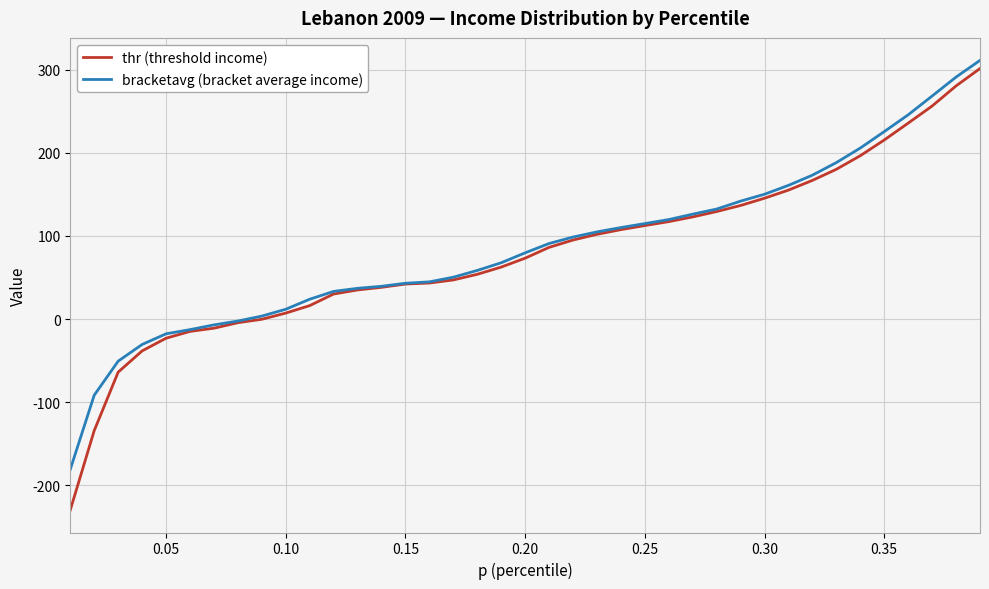

What is the maximum value for thr (threshold income)?

301.5